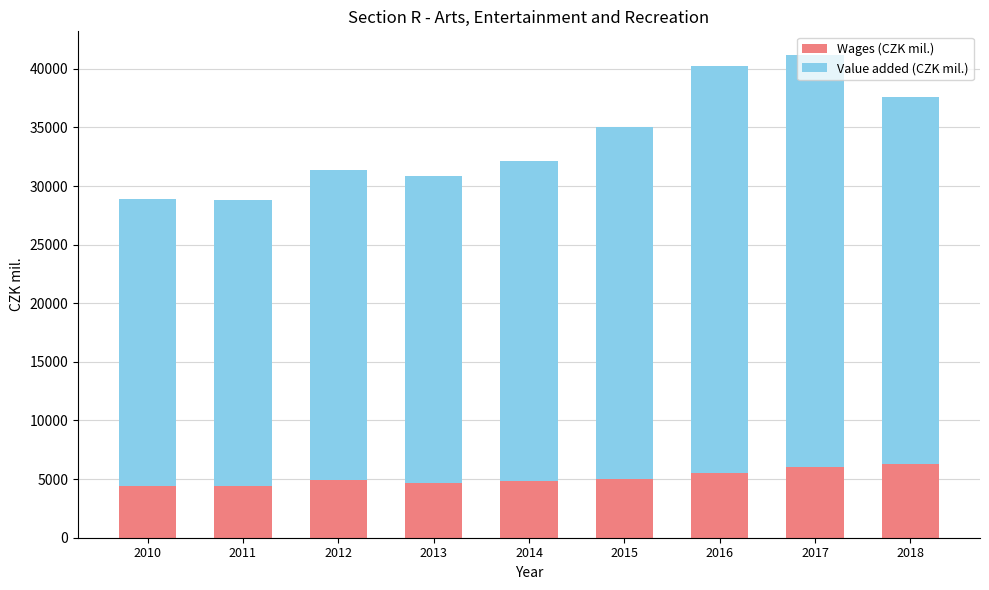

What is the highest value of the Wages (CZK mil.) series?

6321.7